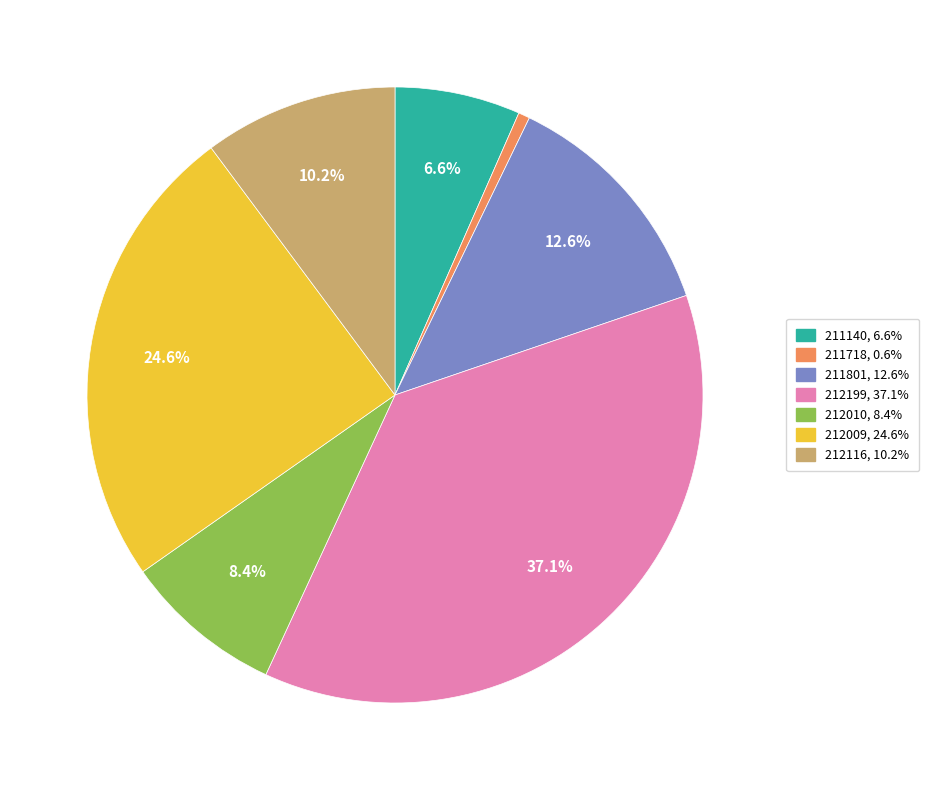

Does 212010 account for over 50% of the chart?

No